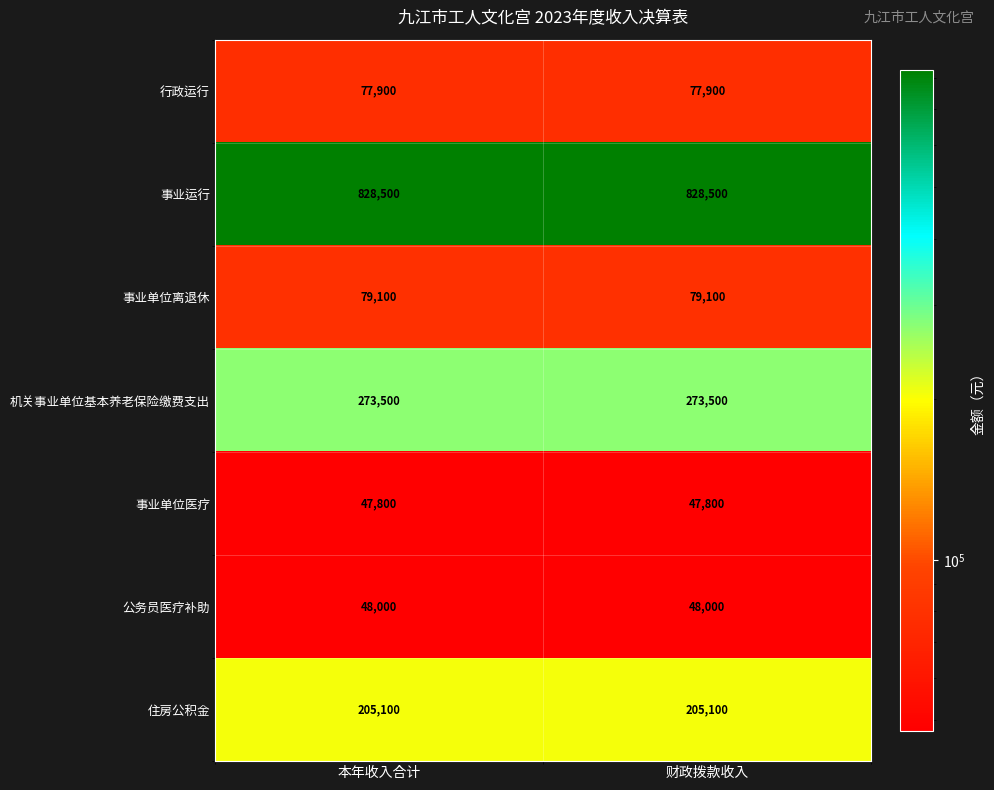

What is the greatest value displayed?

828500